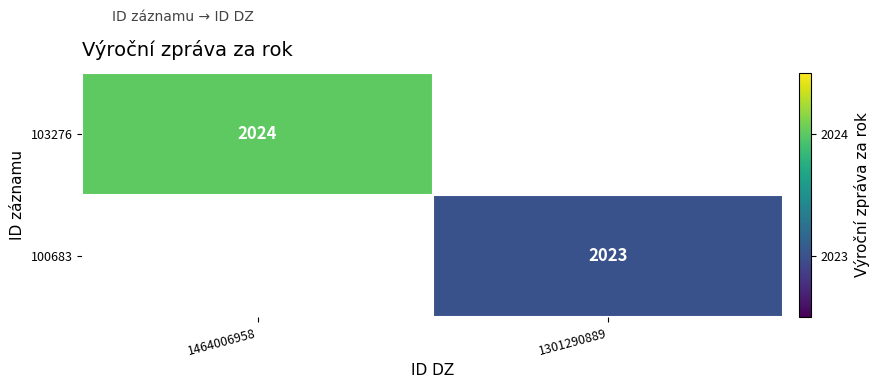

Is the value of 100683 at 1301290889 greater than the value of 103276 at 1464006958?

No